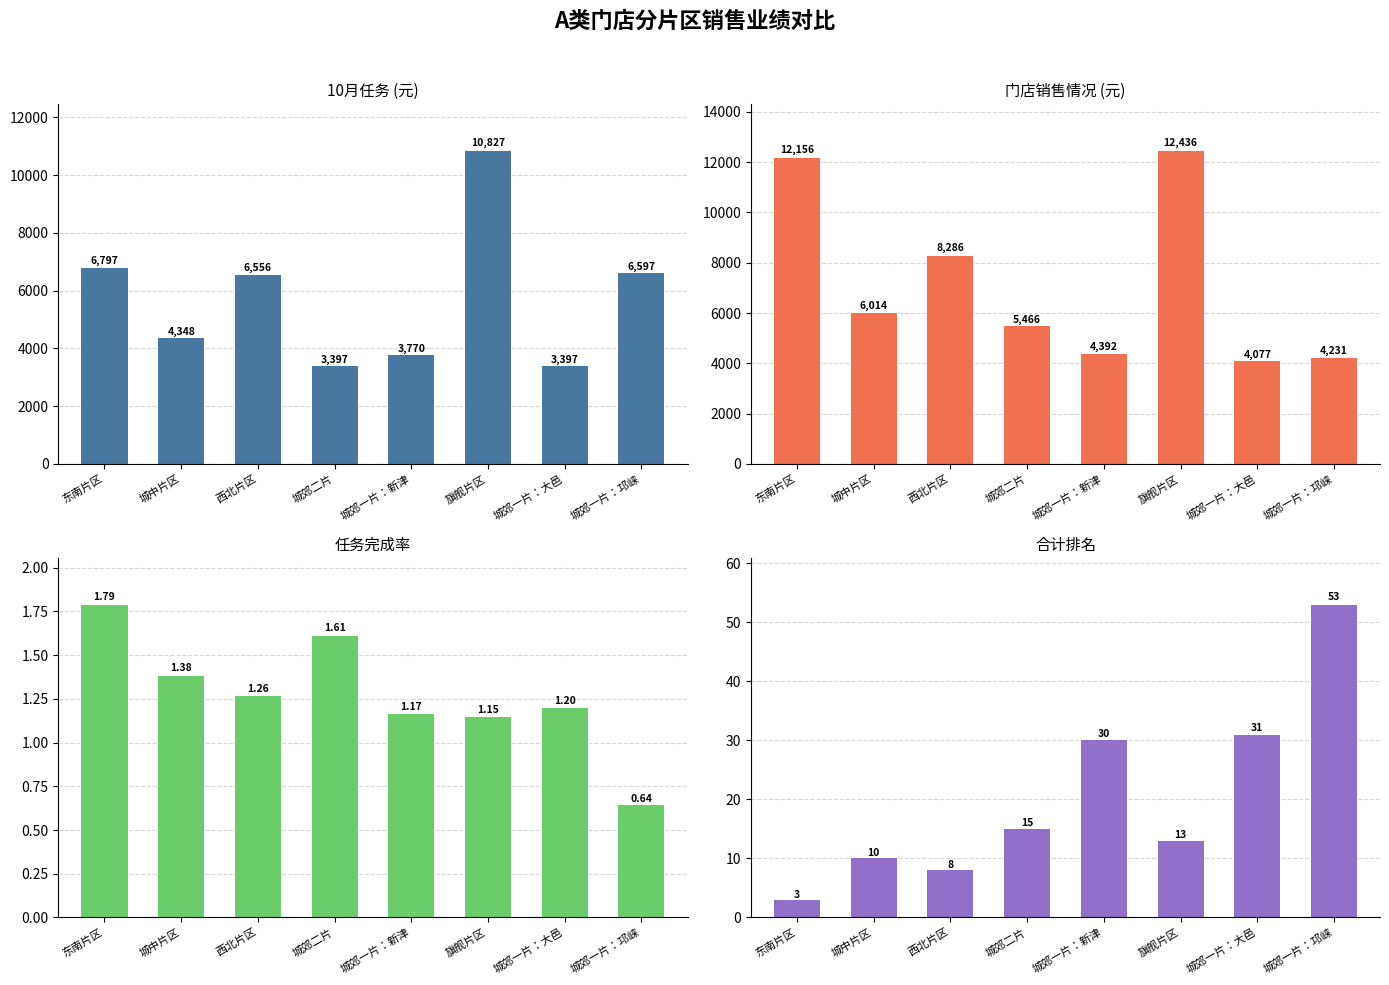

Reading left to right, list all the values displayed in this chart.

10月任务: 东南片区=6797.0	城中片区=4348.0	西北片区=6556.0	城郊二片=3397.0	城郊一片：新津=3770.0	旗舰片区=10827.0	城郊一片：大邑=3397.0	城郊一片：邛崃=6597.0
门店销售情况: 东南片区=12156.0	城中片区=6013.5	西北片区=8286.4	城郊二片=5466.1	城郊一片：新津=4392.0	旗舰片区=12436.1	城郊一片：大邑=4076.7	城郊一片：邛崃=4230.6
任务完成率: 东南片区=1.8	城中片区=1.4	西北片区=1.3	城郊二片=1.6	城郊一片：新津=1.2	旗舰片区=1.1	城郊一片：大邑=1.2	城郊一片：邛崃=0.6
合计排名: 东南片区=3.0	城中片区=10.0	西北片区=8.0	城郊二片=15.0	城郊一片：新津=30.0	旗舰片区=13.0	城郊一片：大邑=31.0	城郊一片：邛崃=53.0